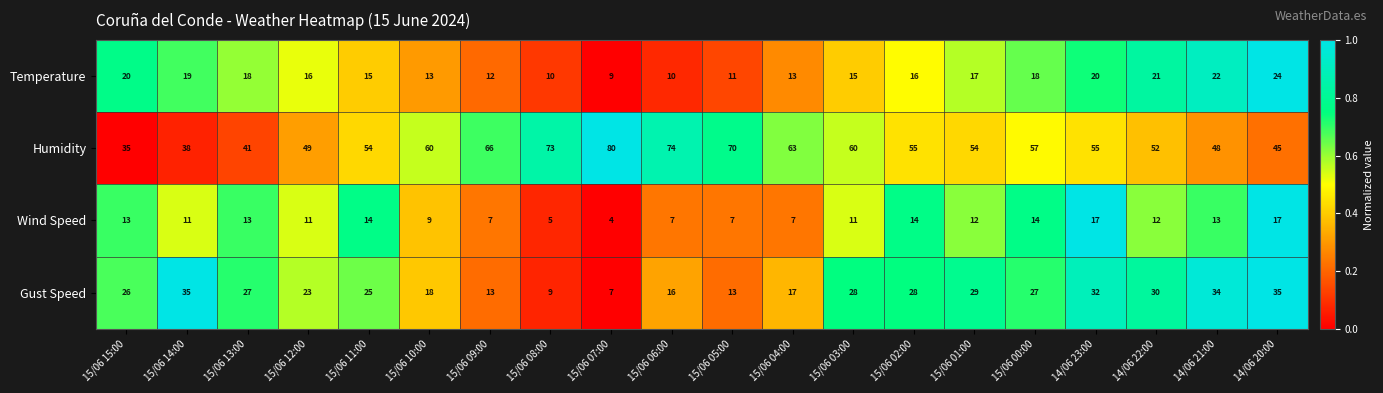

At which category is the sum across all series the highest?

14/06 23:00